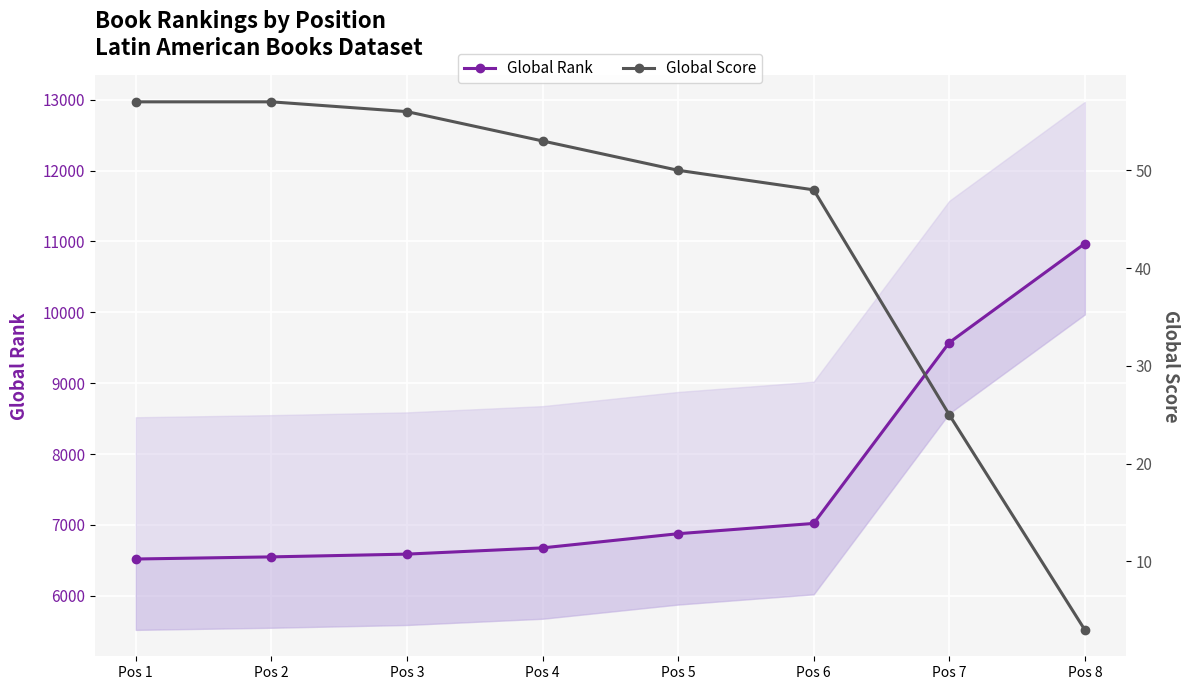

What is the smallest value displayed?

3